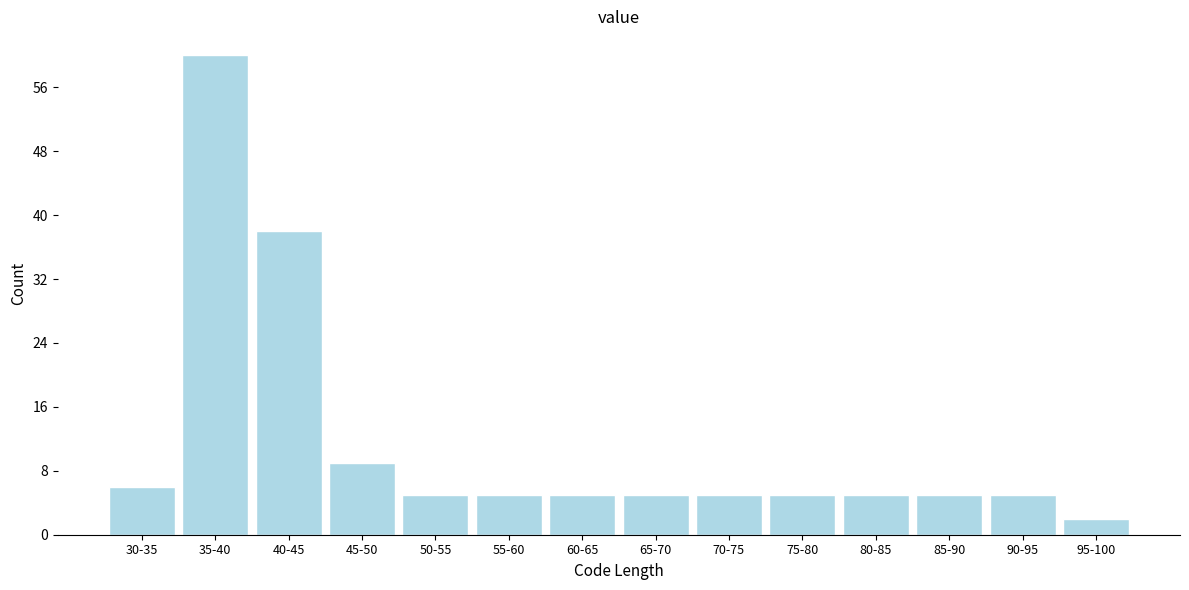

Reading right to left, extract all data points from this chart.

2	5	5	5	5	5	5	5	5	5	9	38	60	6